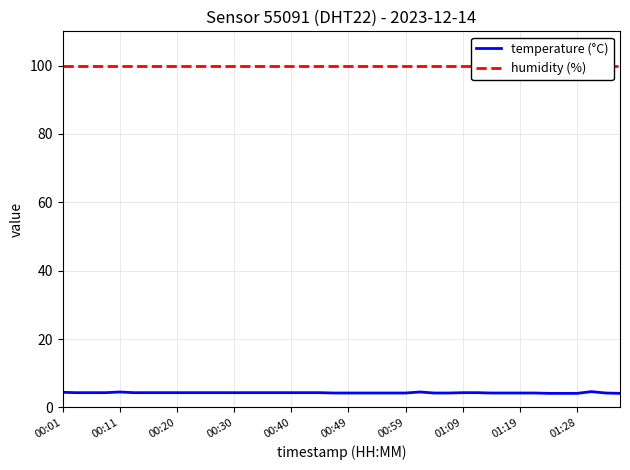

How many distinct data groups are displayed?

2